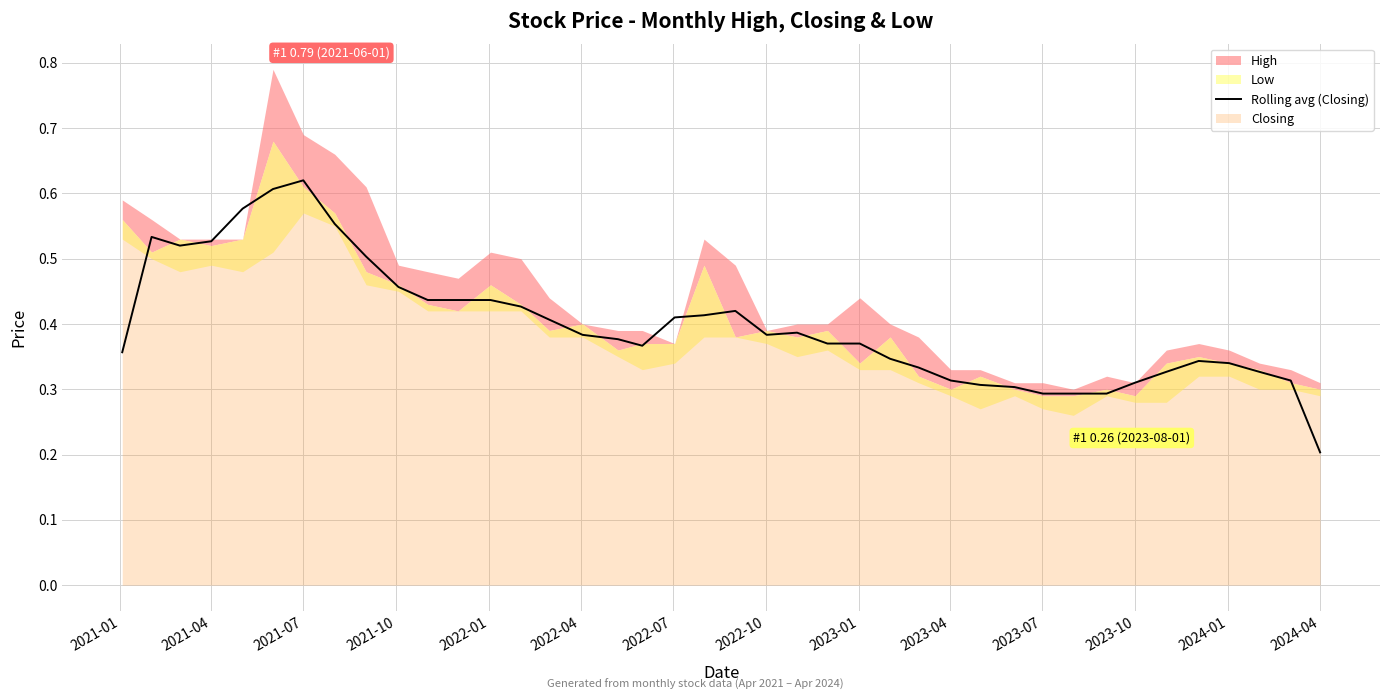

Where is Rolling avg (Closing) nearest to the value 0?

2024-04